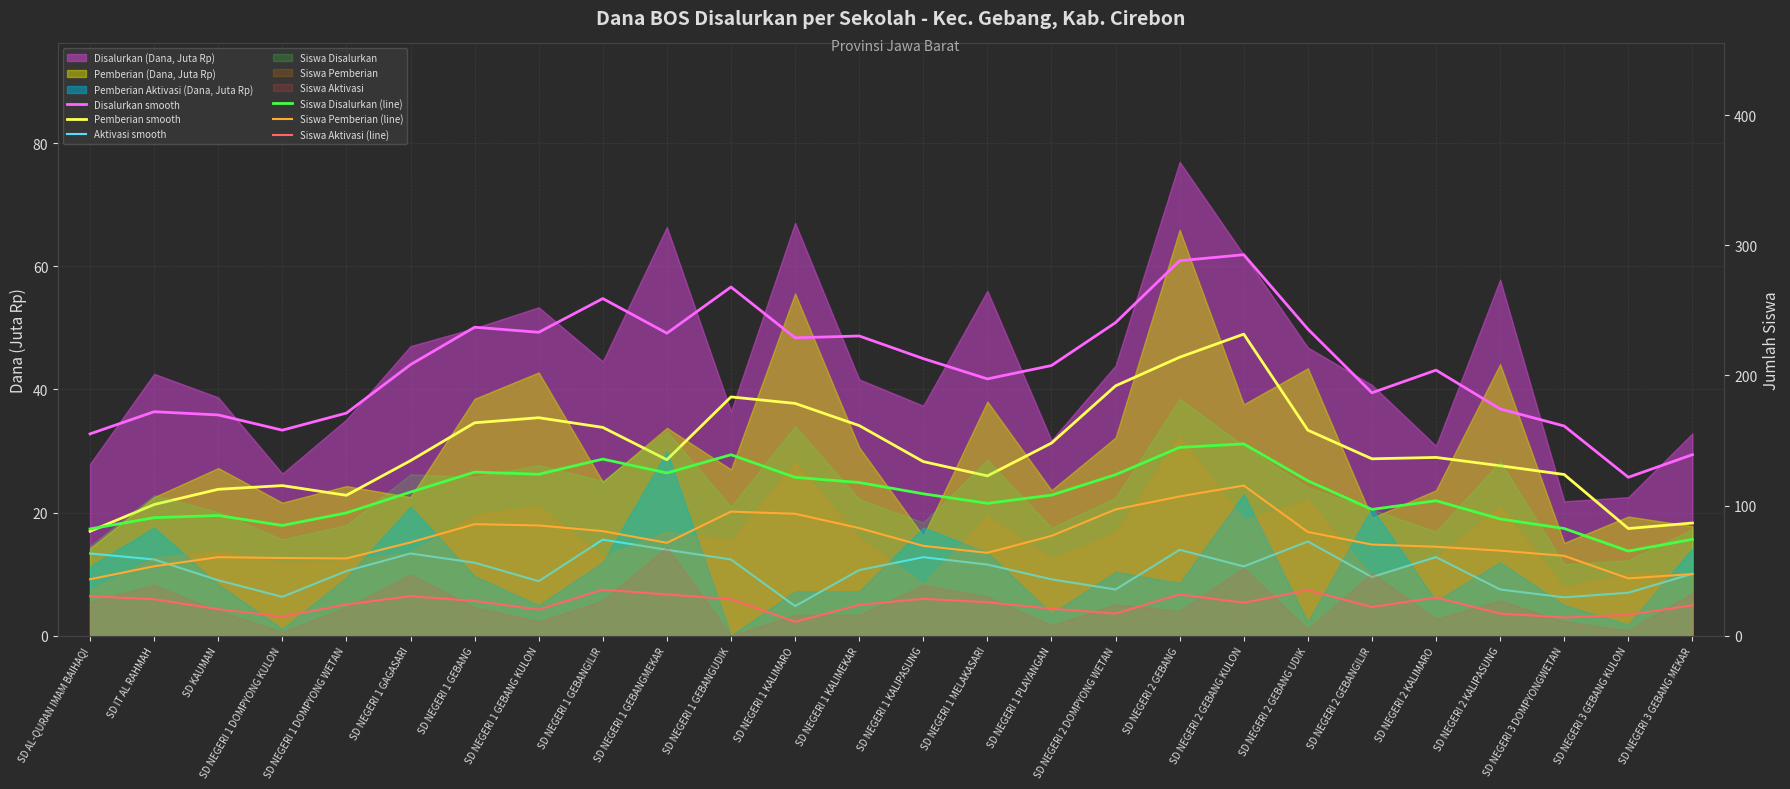

What position from the left is SD NEGERI 1 DOMPYONG KULON?

4